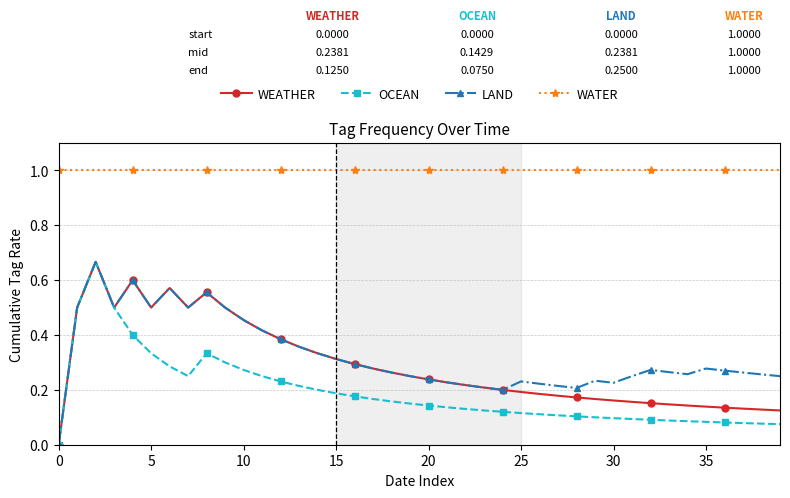

Count the number of categories in the chart.

40